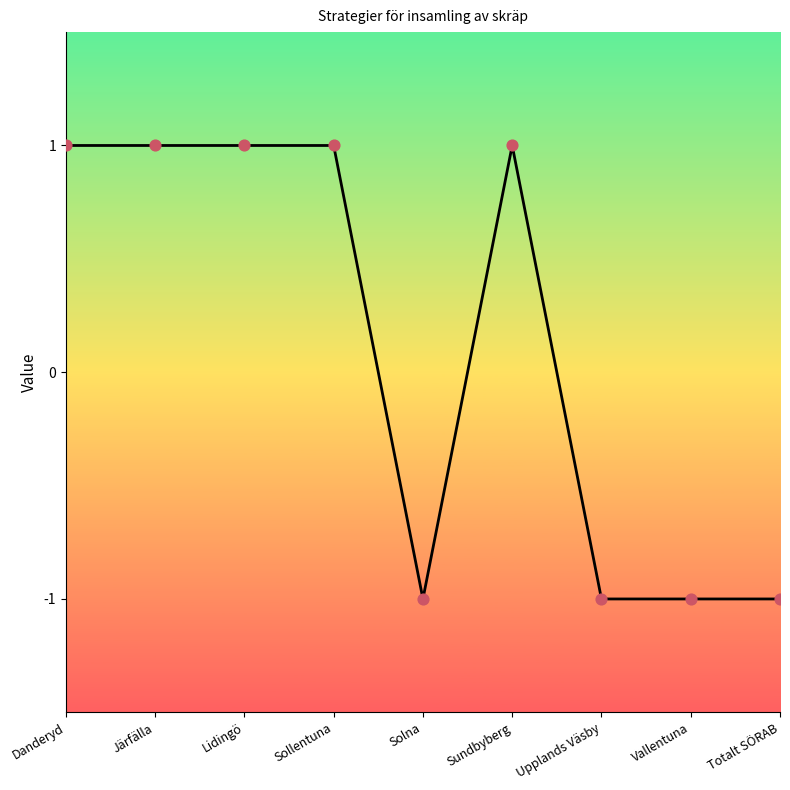

What is the change in value from Sollentuna to Upplands Väsby?

-2